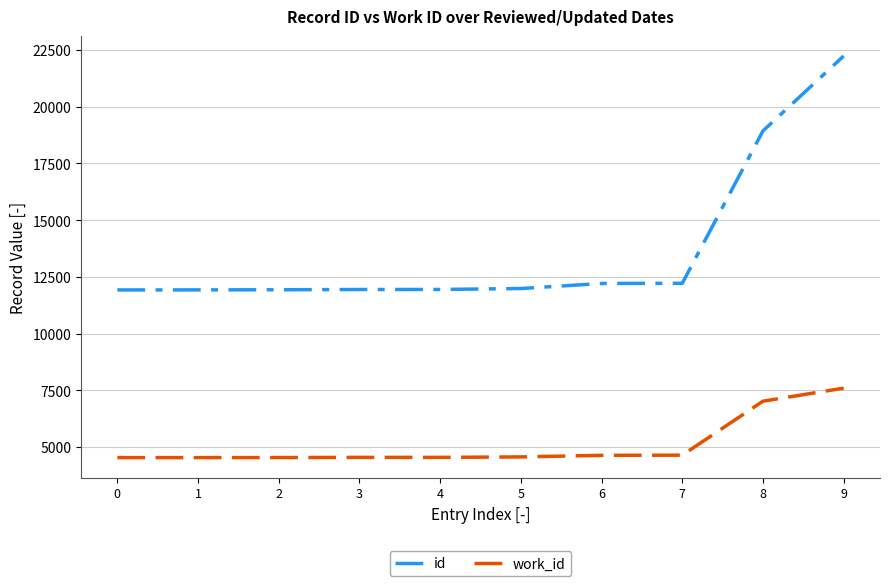

What is the total value across all series at 8?

25952